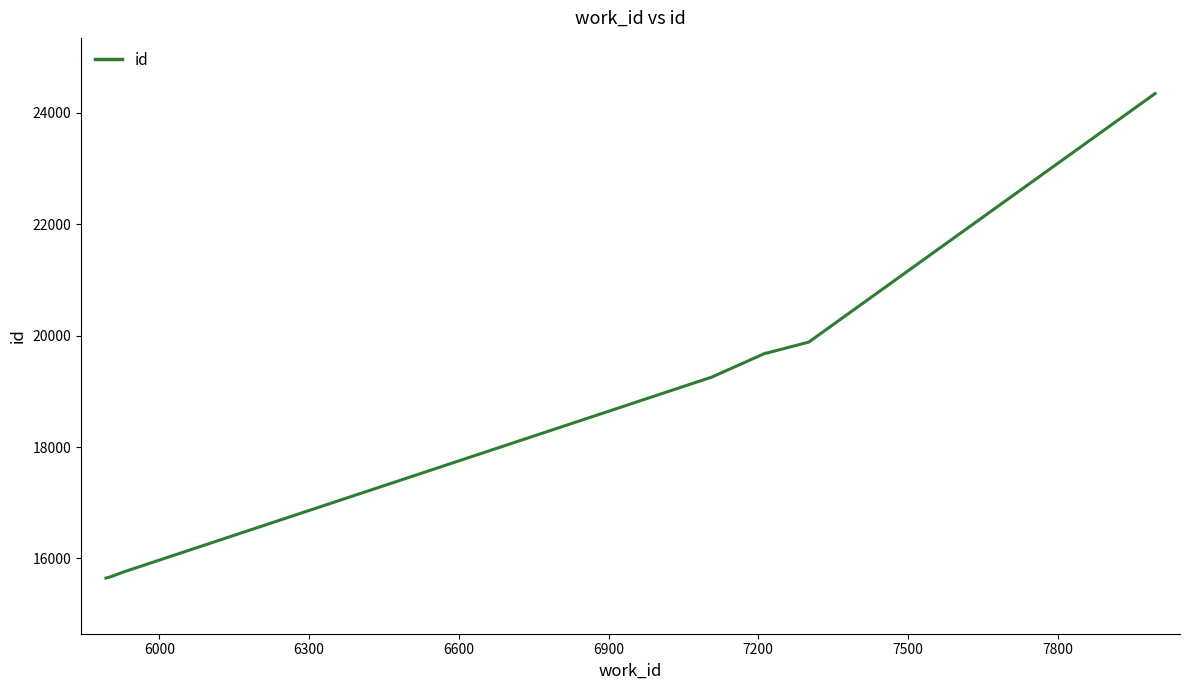

Count the number of categories in the chart.

8